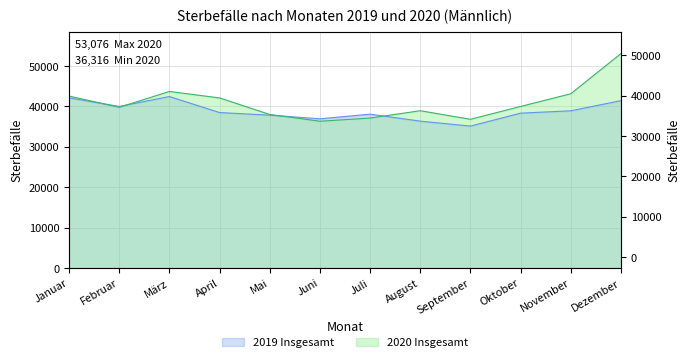

Which label corresponds to the largest value in the chart?

Dezember